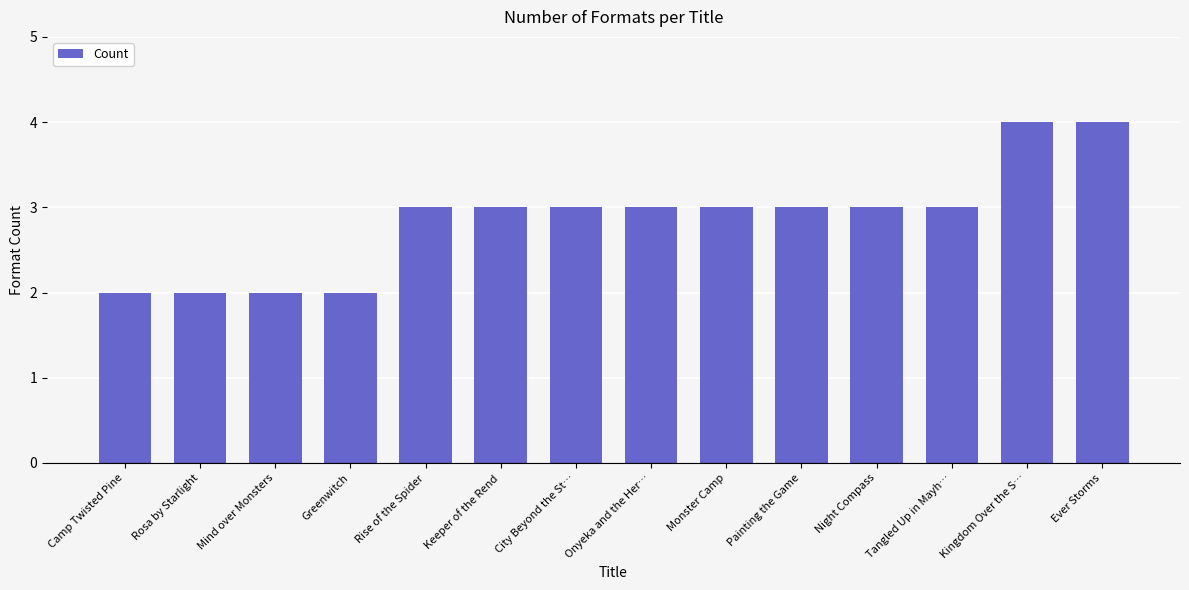

Reading left to right, extract all data points from this chart.

2	2	2	2	3	3	3	3	3	3	3	3	4	4